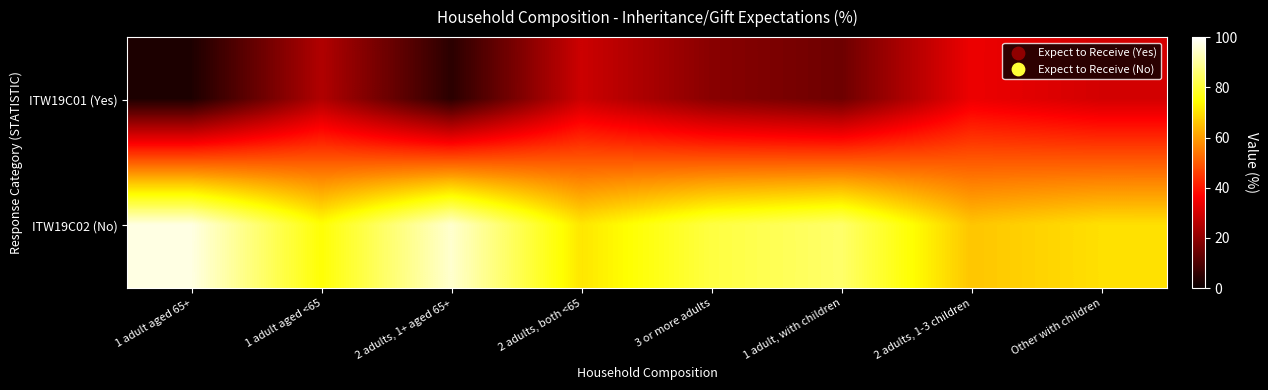

Reading right to left, list all the values displayed in this chart.

ITW19C01 (Yes): Other with children=30	2 adults, 1-3 children=34	1 adult, with children=15	3 or more adults=19	2 adults, both <65=29	2 adults, 1+ aged 65+=5	1 adult aged <65=25	1 adult aged 65+=3
ITW19C02 (No): Other with children=70	2 adults, 1-3 children=66	1 adult, with children=85	3 or more adults=81	2 adults, both <65=71	2 adults, 1+ aged 65+=95	1 adult aged <65=75	1 adult aged 65+=97